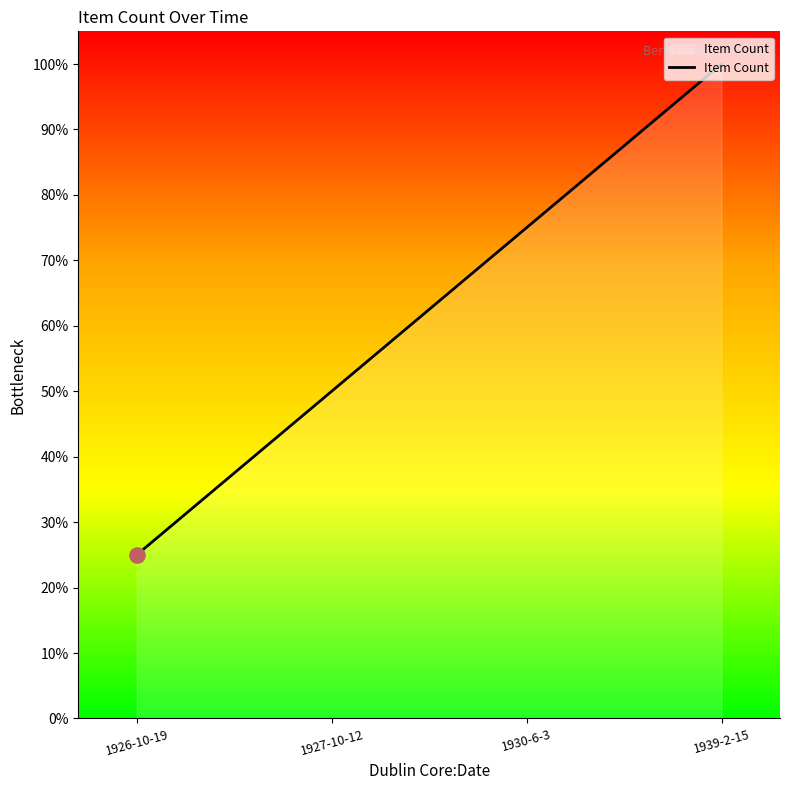

Between 1939-2-15 and 1927-10-12, which is larger?

1939-2-15